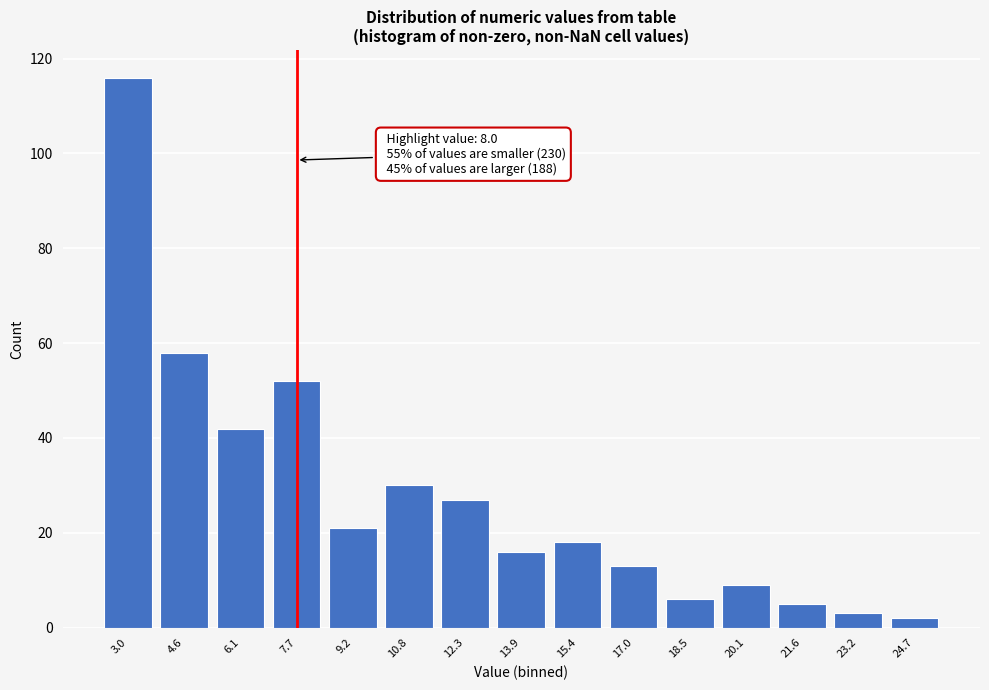

Reading left to right, what are all the values shown in this chart?

116	58	42	52	21	30	27	16	18	13	6	9	5	3	2